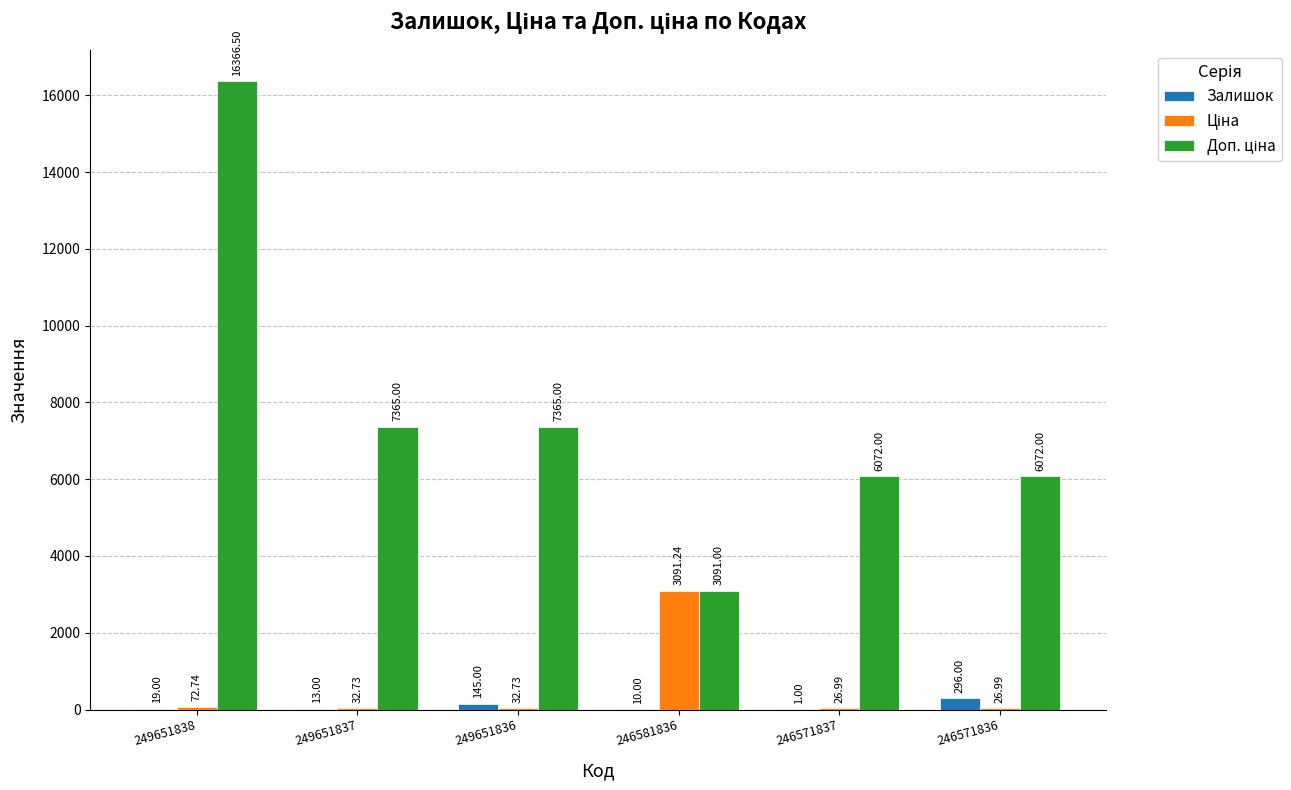

What is the total value across all series at 246571837?

6100.0